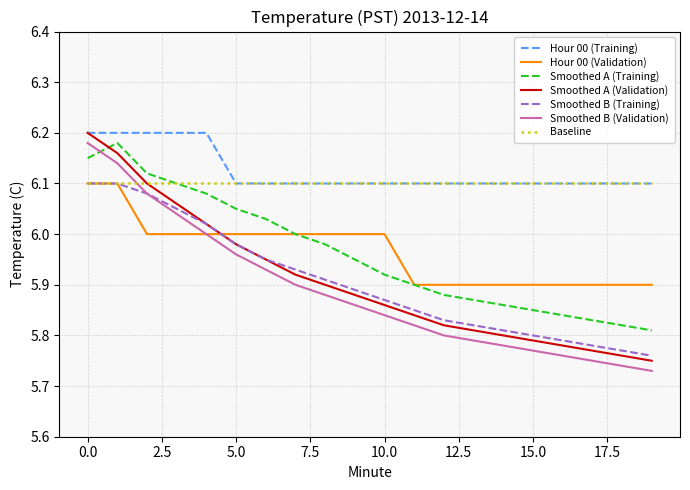

True or false: Smoothed A (Training) and Smoothed B (Training) cross at least once.

False